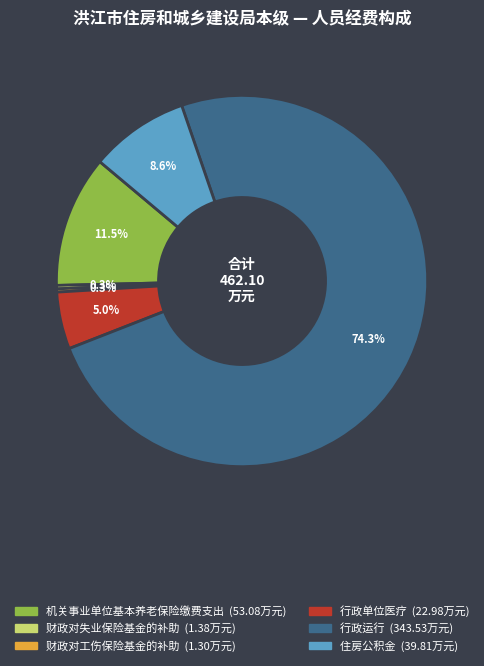

How much of the chart is everything except 住房公积金?

91.4%